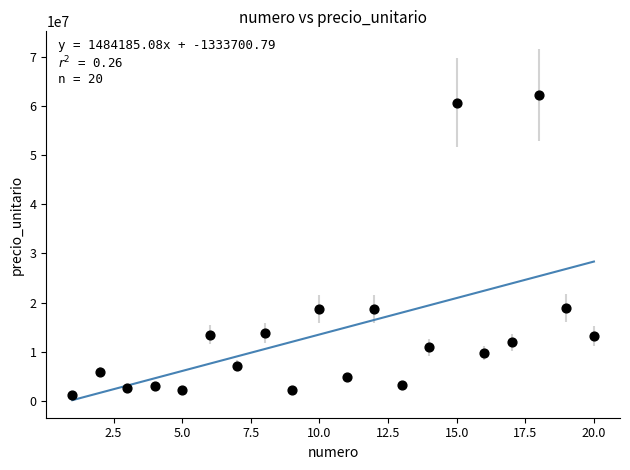

What is the range of Y values (max minus min)?

61071000